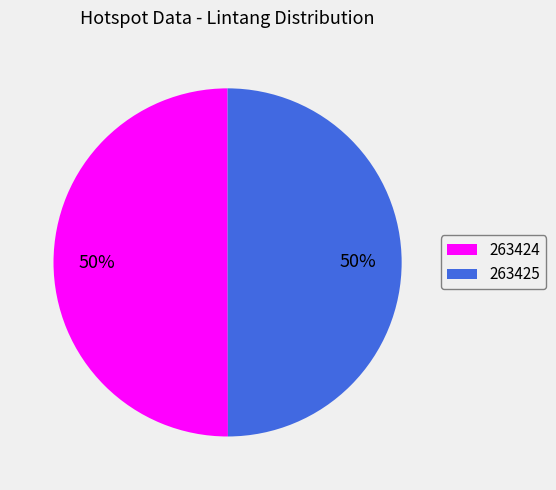

Is the sum of 263425 and 263424 greater than half?

Yes